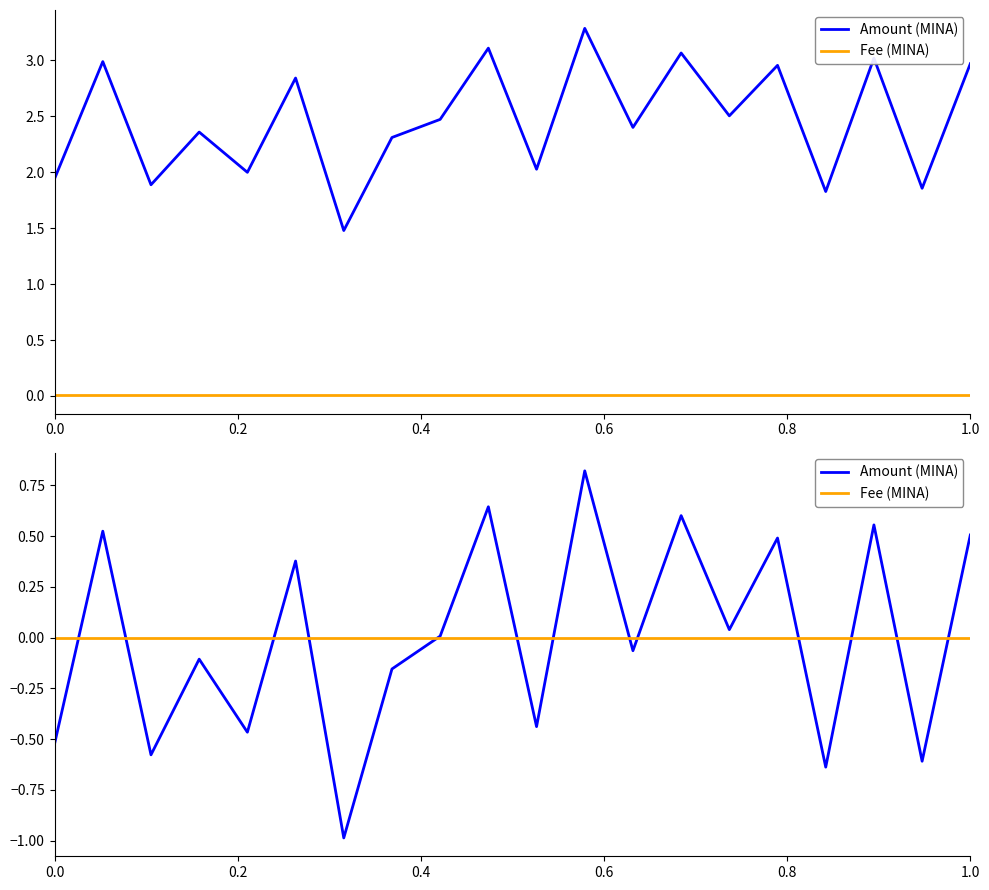

How many data points in Amount (MINA) are above 0?

10